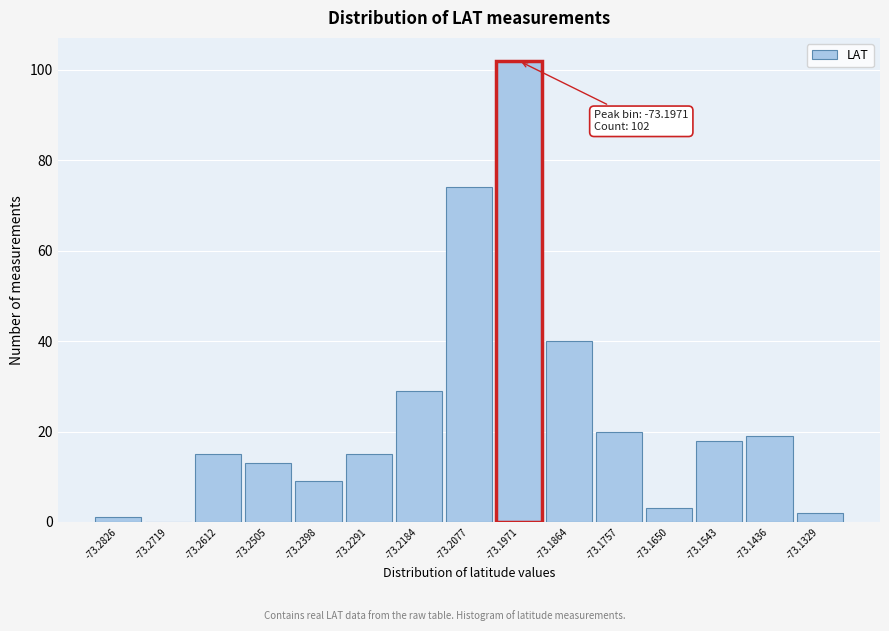

Which range on the x-axis has the tallest bar?

-73.202 to -73.192